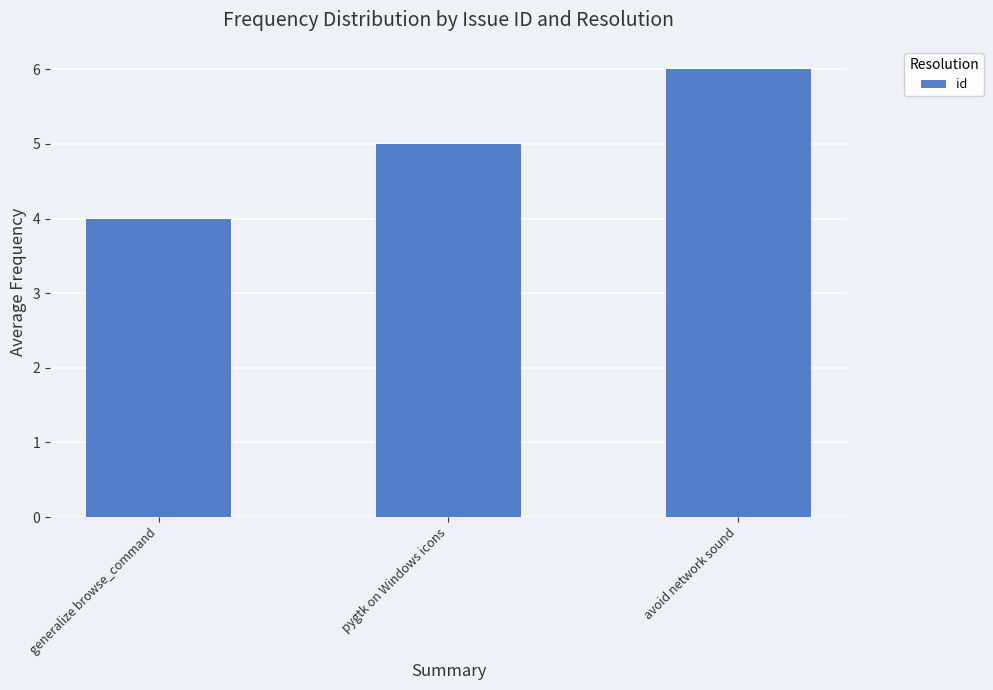

Approximately how many times larger is the value at generalize browse_command compared to pygtk on Windows icons?

0.8